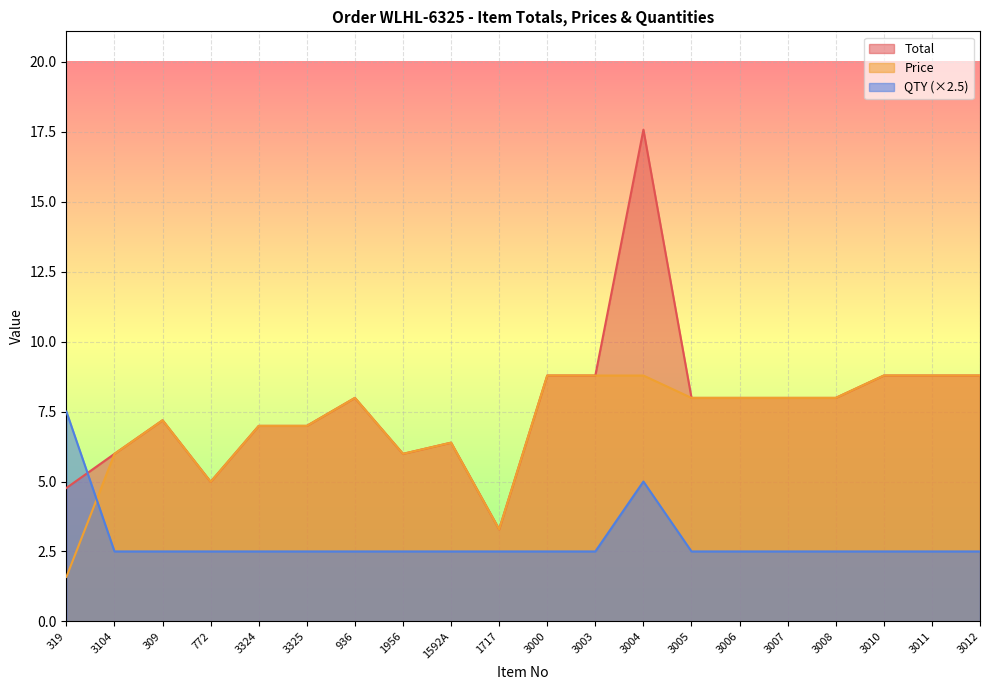

What is the difference between the maximum and minimum values in the Price series?

7.2